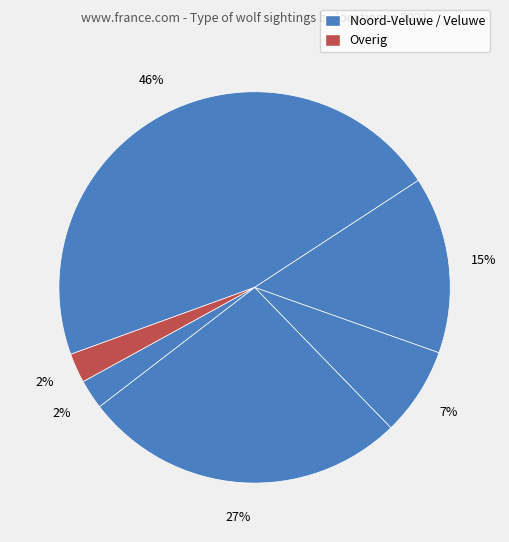

How many segments does this pie chart have?

6